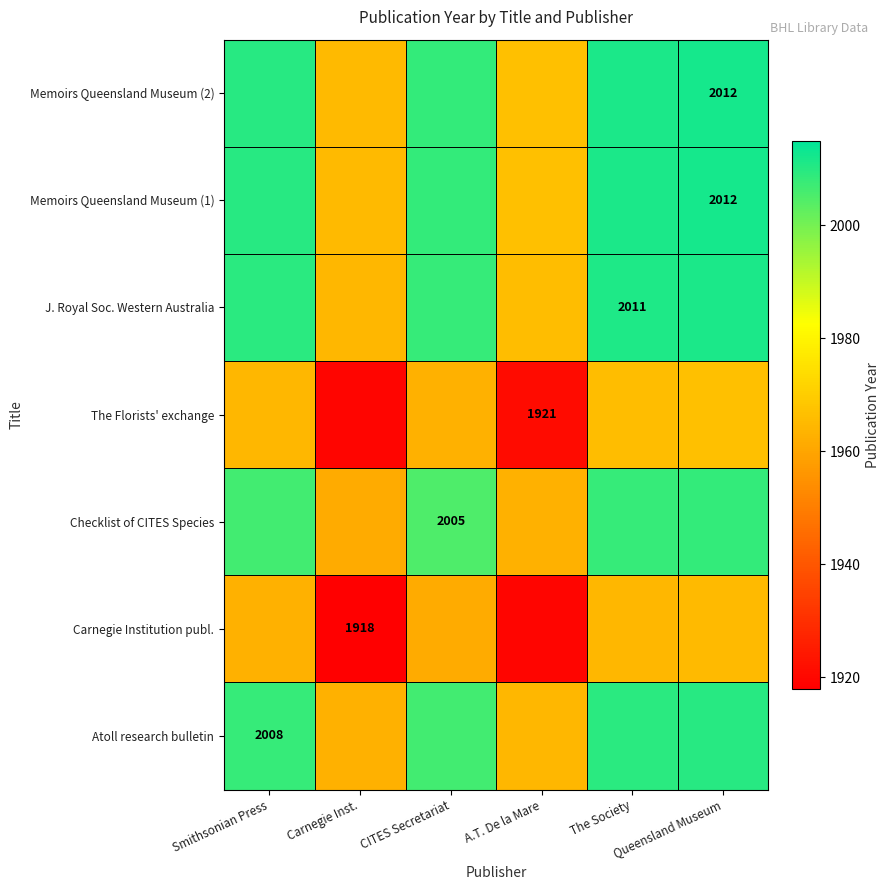

What is the total value across all series at A.T. De la Mare?

13667.0